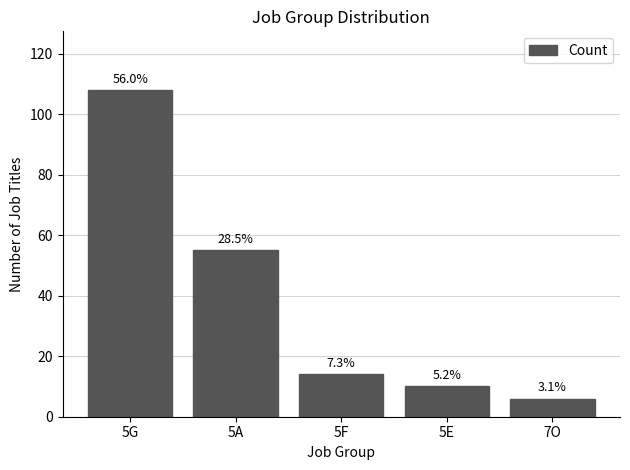

Does the chart contain any negative values?

No